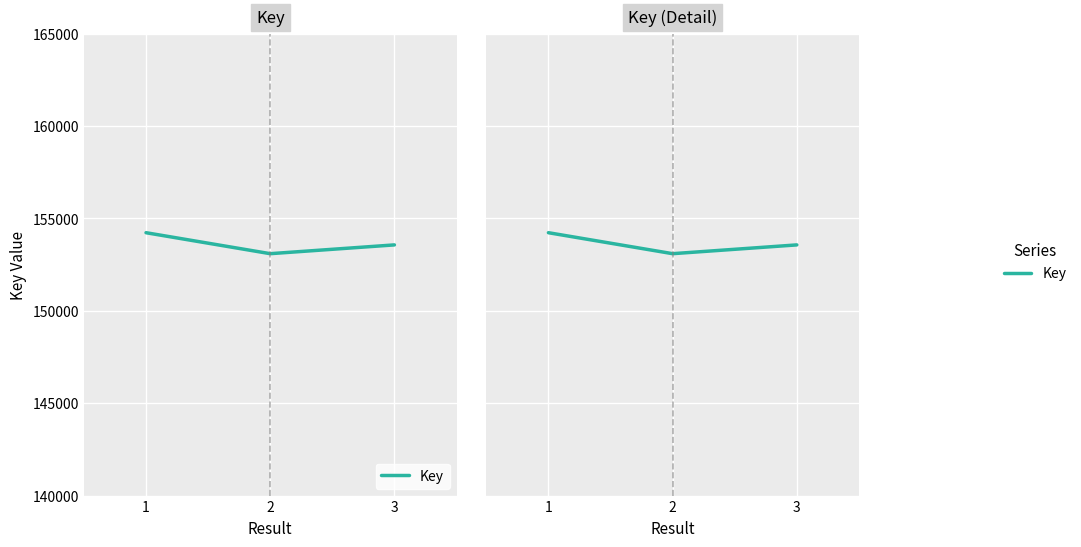

Between 2 and 1, which is larger?

1